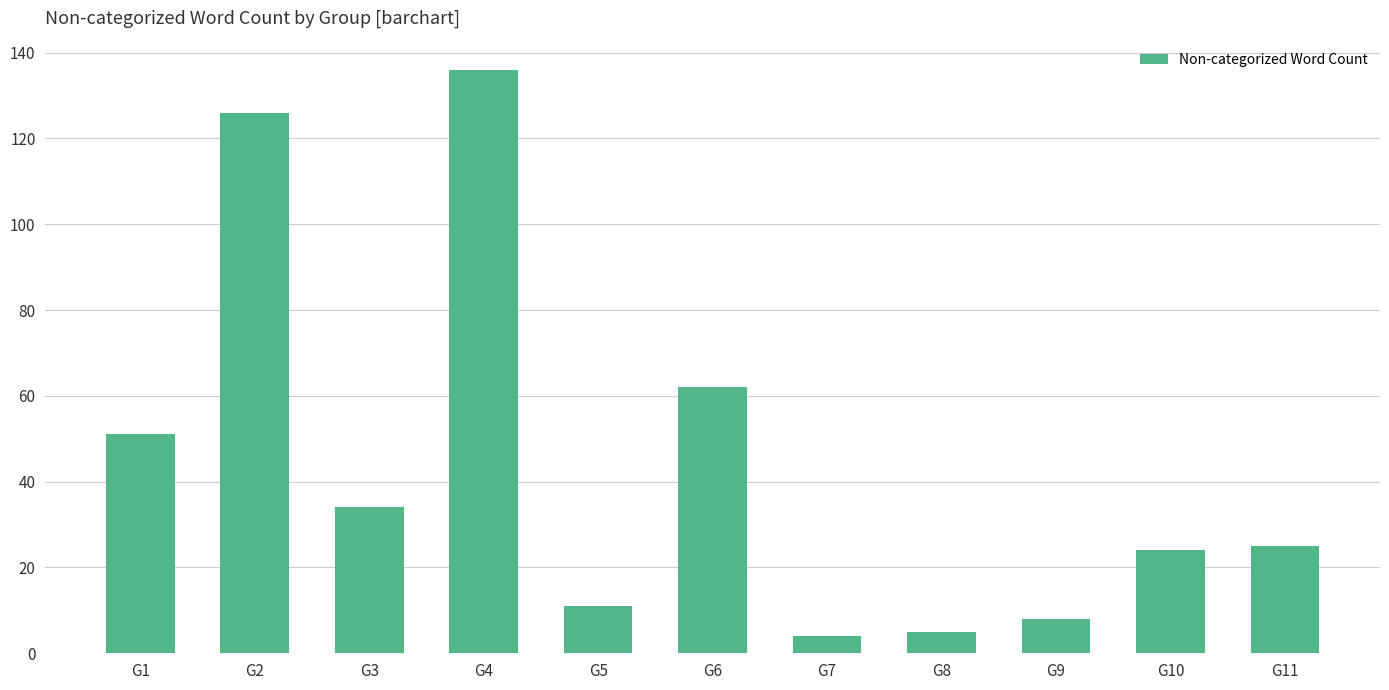

Where is the data nearest to the value 70?

G6